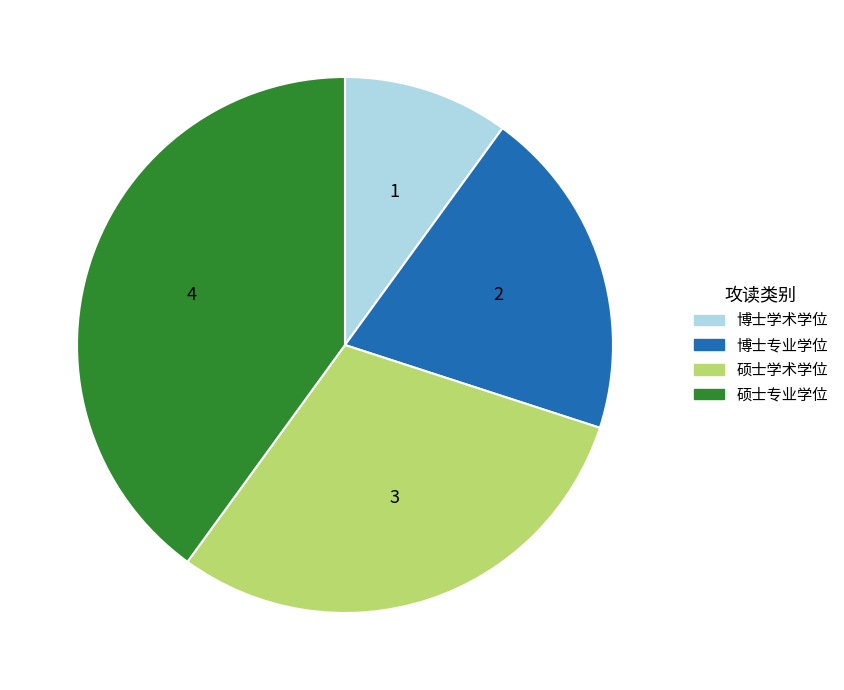

Is it true that 硕士专业学位 is 25% of the pie?

False